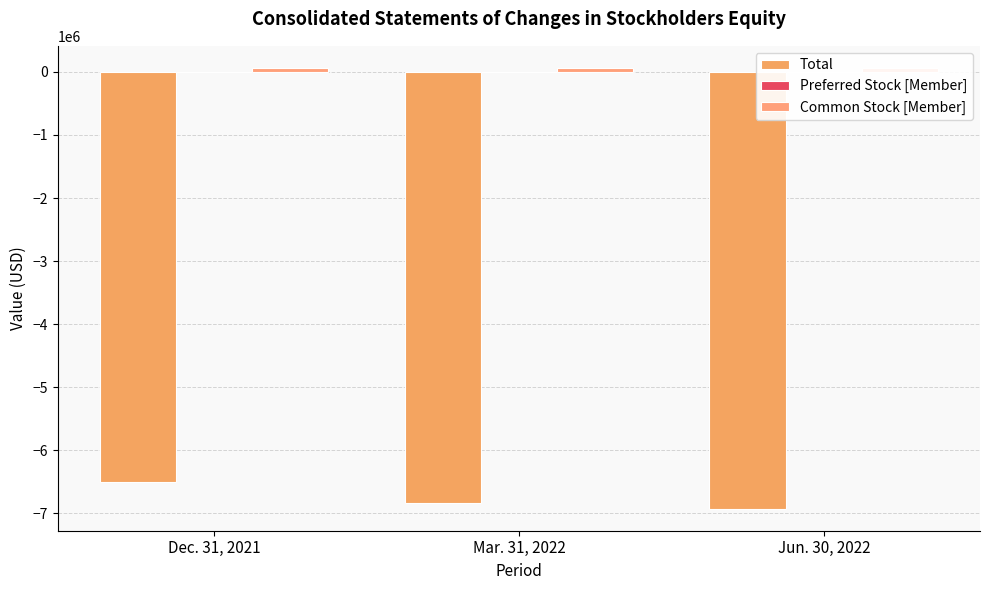

Where does the Total series first go above -6830782?

Dec. 31, 2021